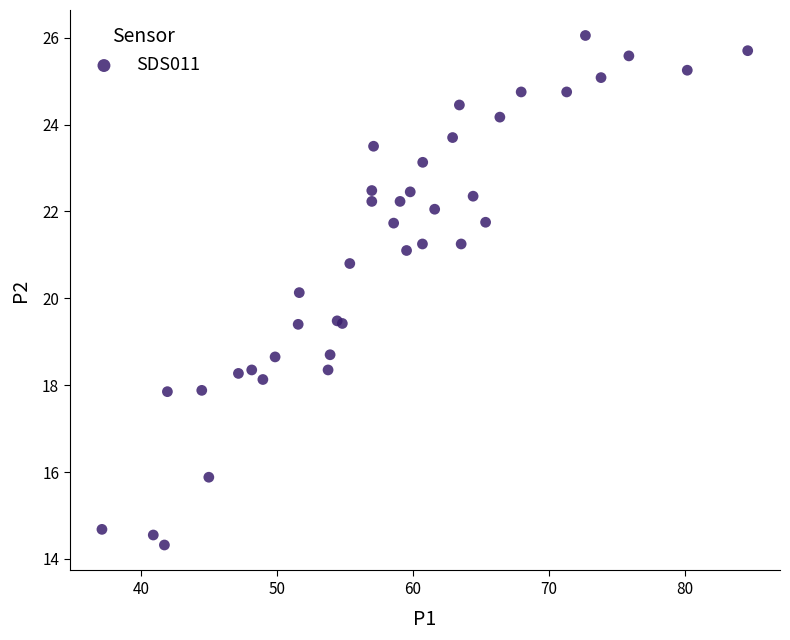

What Y value in the scatter plot is closest to 20?

20.1